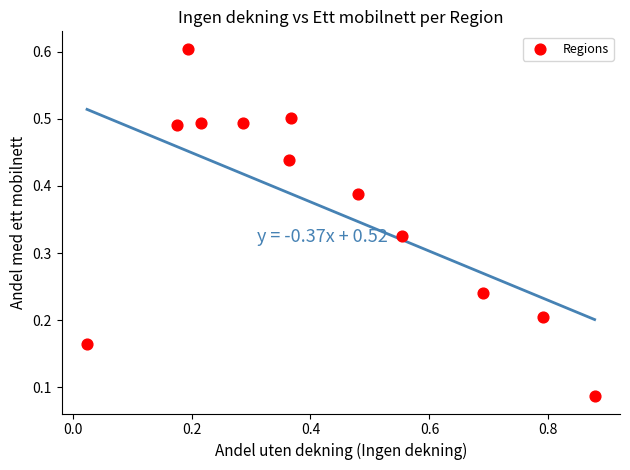

What is the range of X values (max minus min)?

0.9